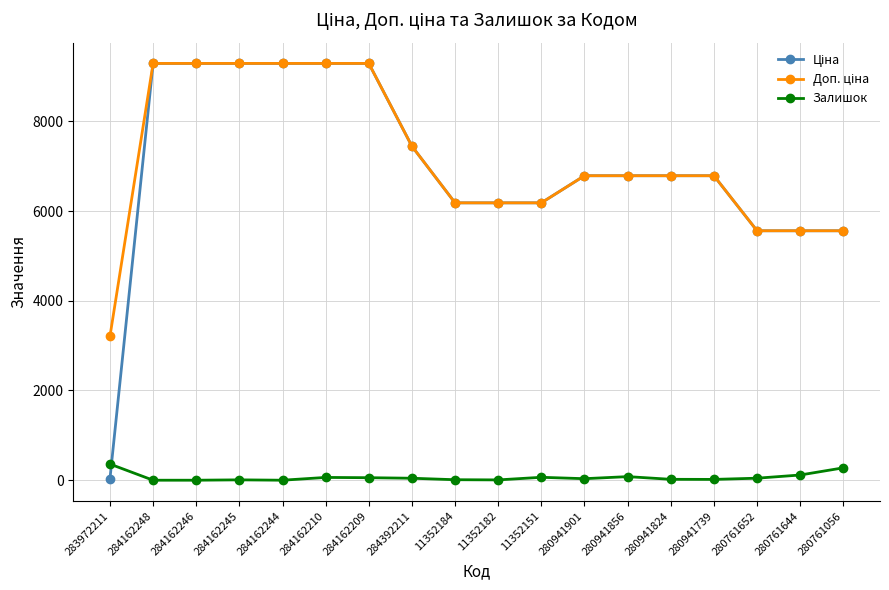

What is the maximum value shown in the chart?

9290.5